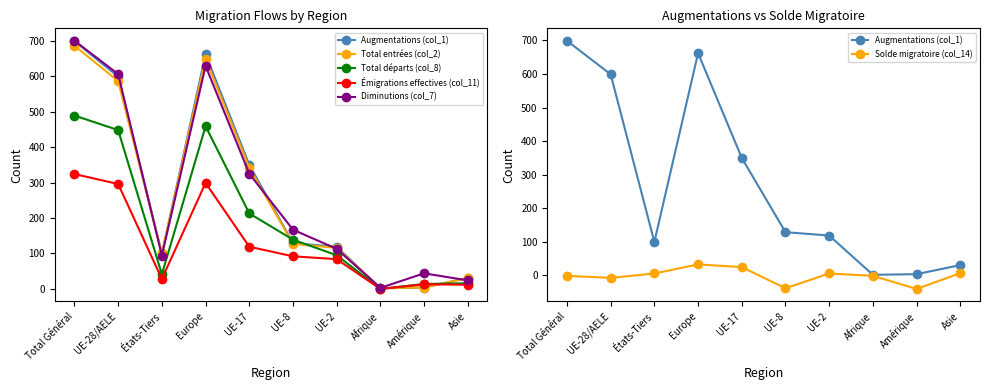

What is the difference between the highest and lowest values at Asie?

24